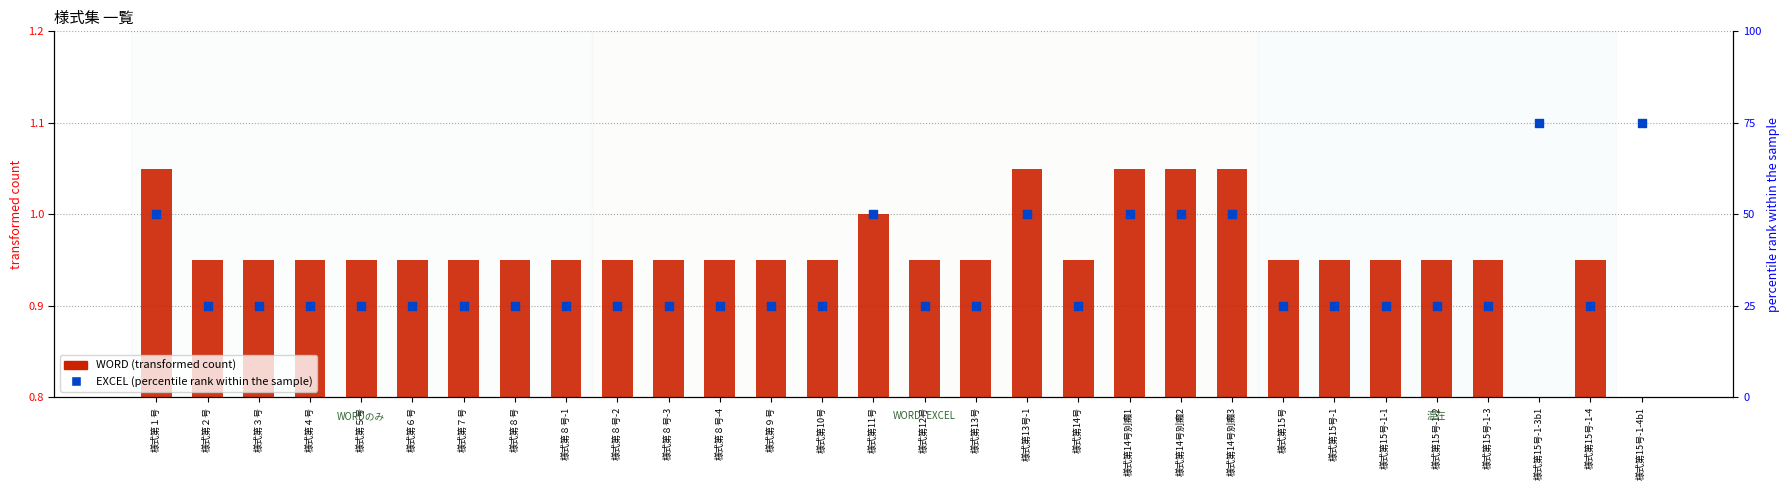

Which series reaches the maximum Y coordinate?

EXCEL (形式数)